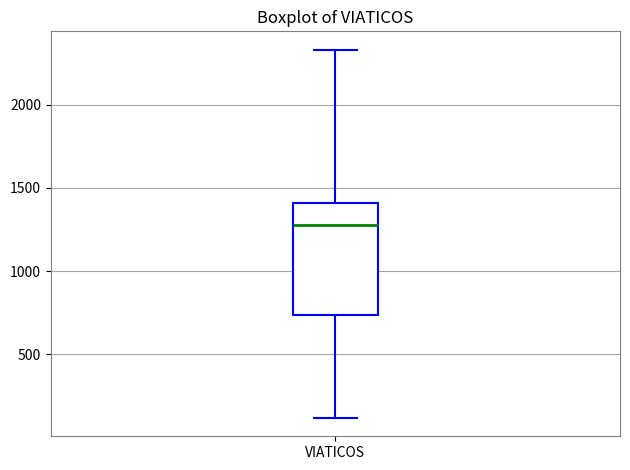

Where does the median line of the box for VIATICOS sit on the y-axis? The values are not printed on the chart, so give them approximately, as read against the axis.

1300